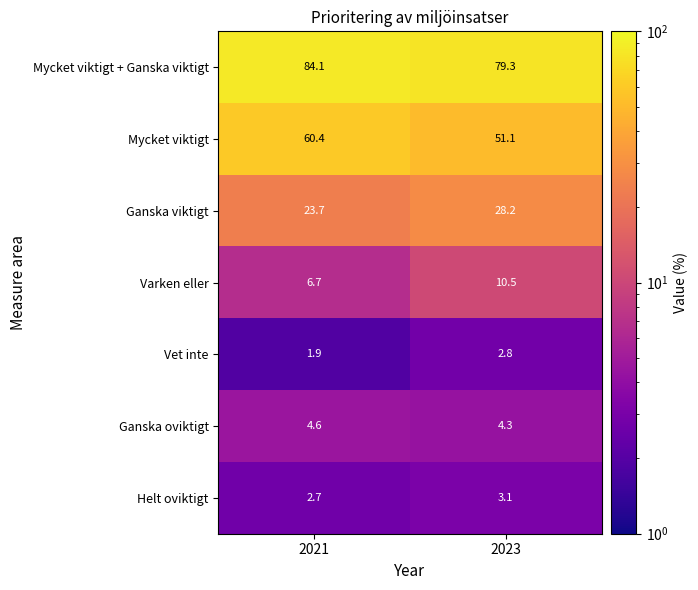

How many distinct data groups are displayed?

7